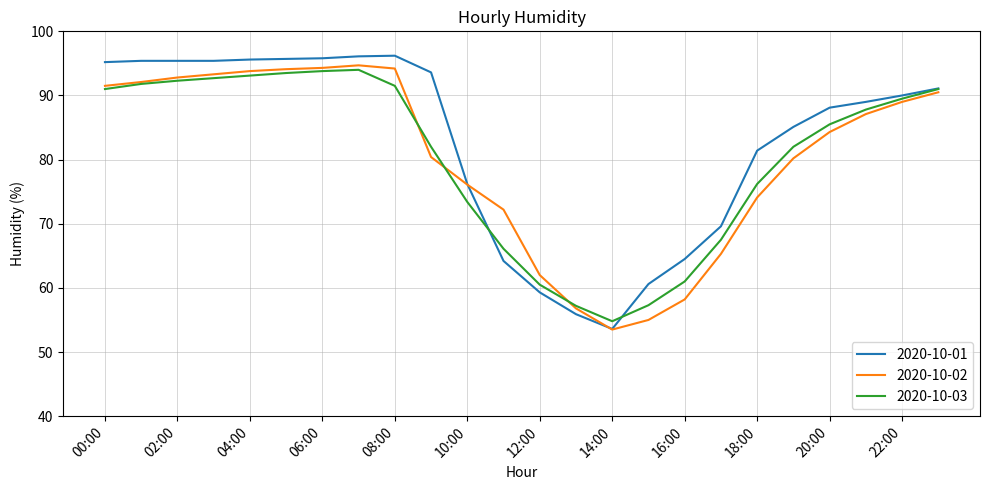

Which series has the widest spread of values?

2020-10-01